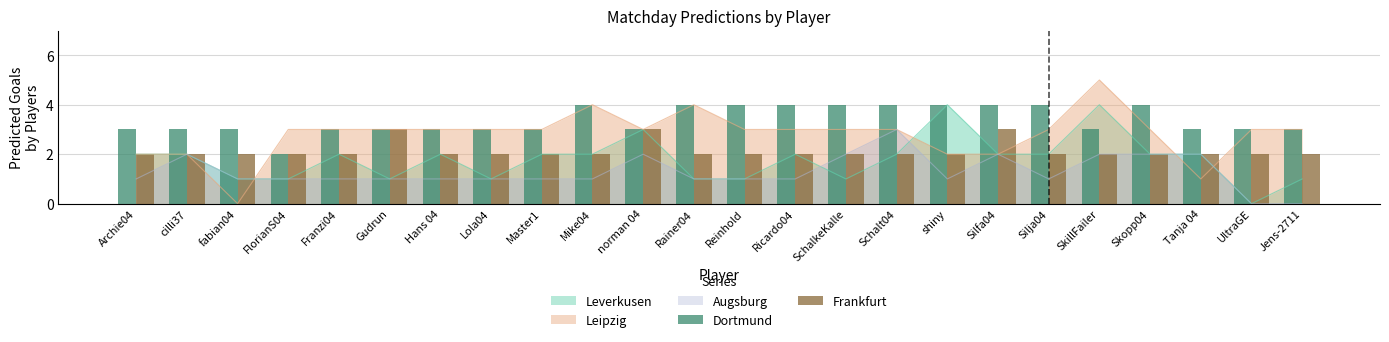

What is the maximum value for Leverkusen?

4